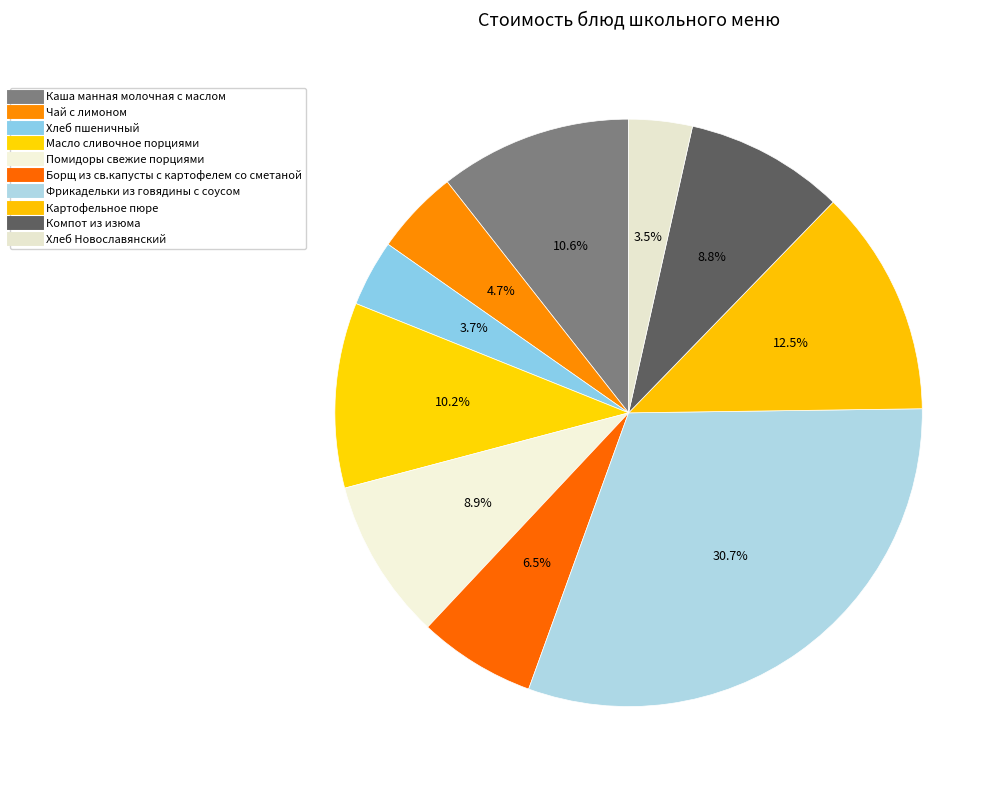

Count the number of slices in the pie.

10